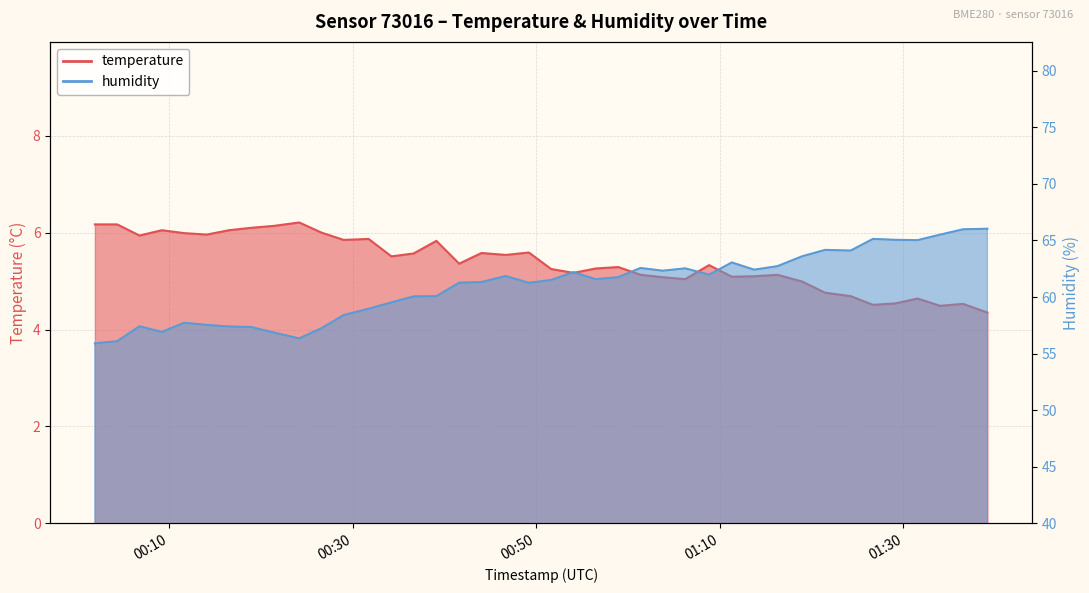

List the series in order of their overall mean, lowest first.

temperature, humidity